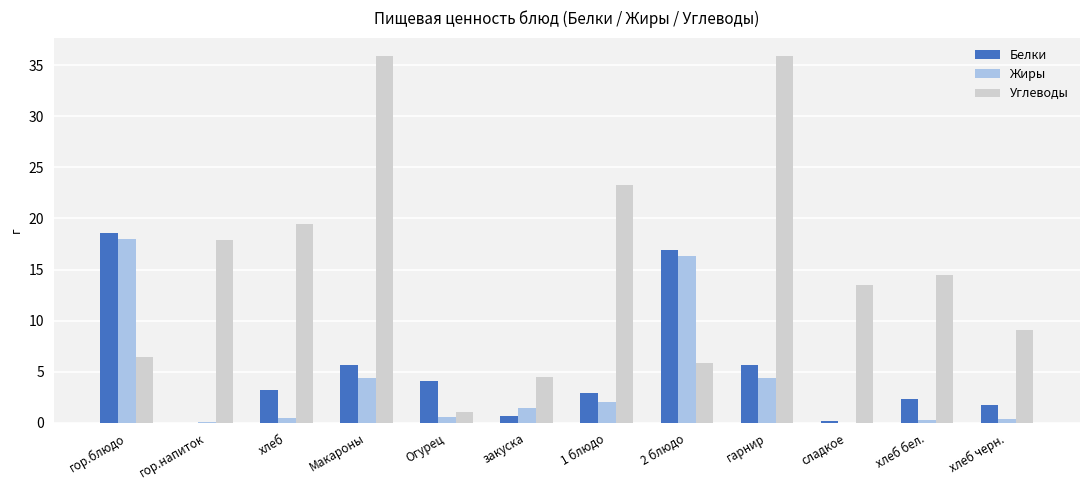

What is the maximum value shown in the chart?

35.9